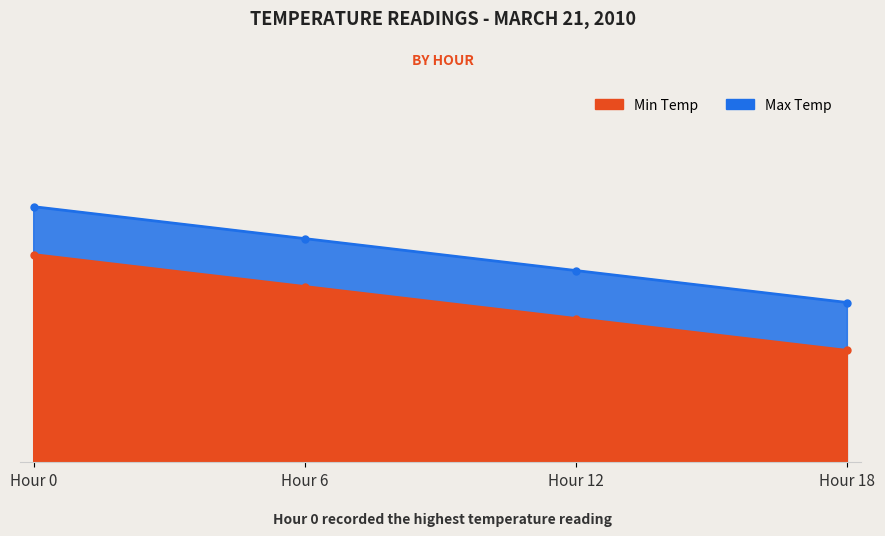

True or false: 2010 Min Temp and 2010 Max Temp intersect in this chart.

False